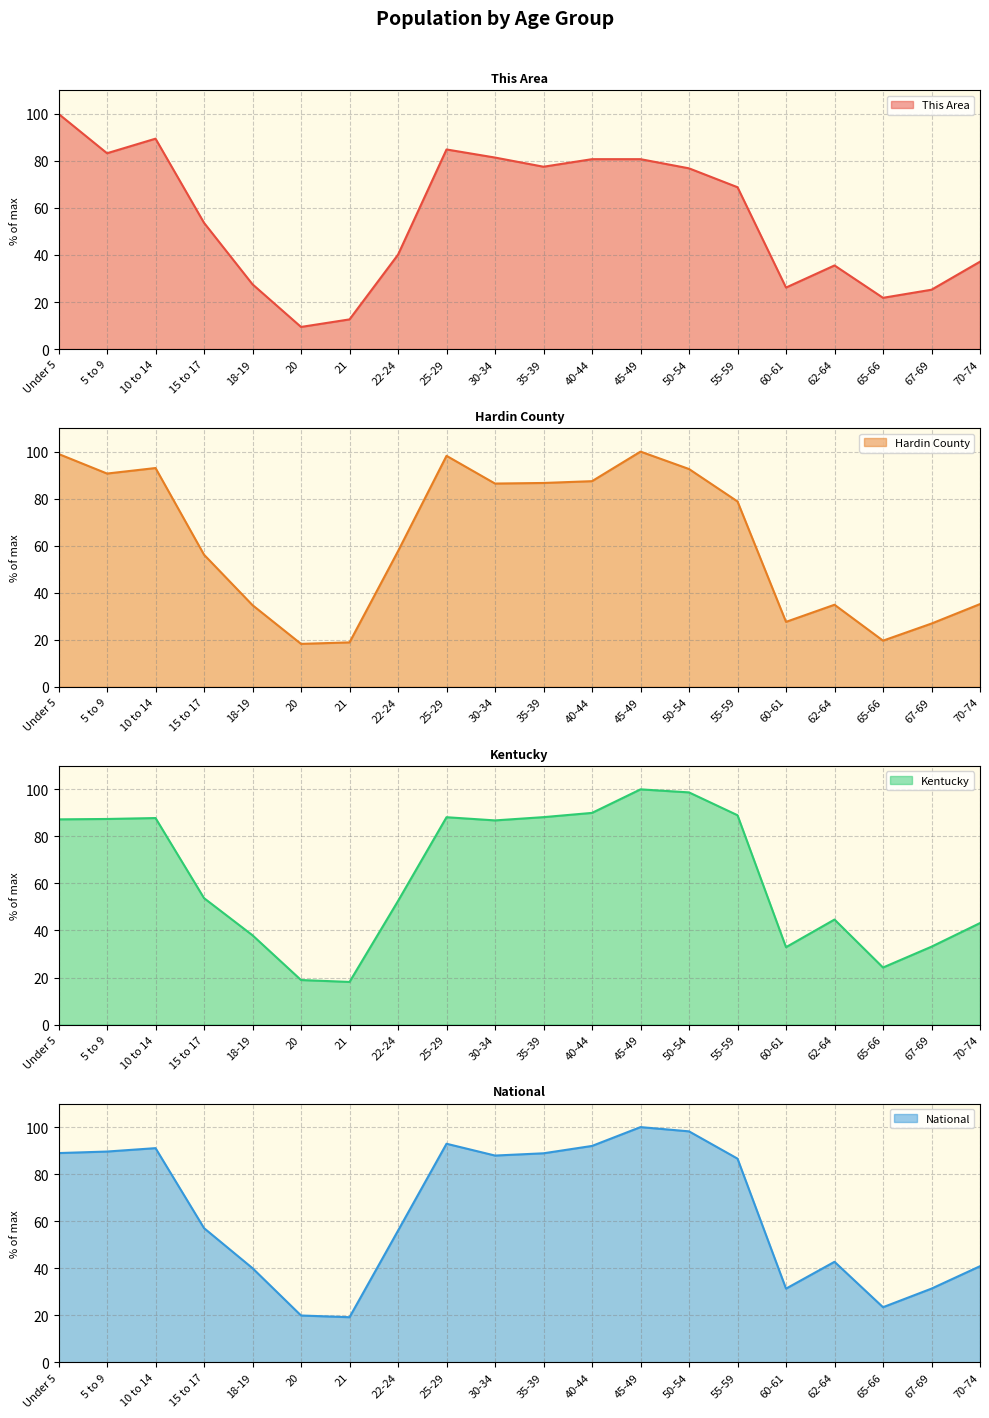

Reading left to right, list all the values displayed in this chart.

This Area: Under 5=100.0	5 to 9=83.3	10 to 14=89.4	15 to 17=53.7	18-19=27.5	20=9.4	21=12.6	22-24=40.1	25-29=84.9	30-34=81.4	35-39=77.5	40-44=80.7	45-49=80.7	50-54=76.8	55-59=68.8	60-61=26.1	62-64=35.6	65-66=21.8	67-69=25.2	70-74=37.2
Hardin County: Under 5=99.0	5 to 9=90.7	10 to 14=93.0	15 to 17=56.2	18-19=34.7	20=18.3	21=18.9	22-24=57.7	25-29=98.2	30-34=86.4	35-39=86.7	40-44=87.4	45-49=100.0	50-54=92.6	55-59=78.8	60-61=27.6	62-64=34.9	65-66=19.6	67-69=26.9	70-74=35.2
Kentucky: Under 5=87.2	5 to 9=87.4	10 to 14=87.8	15 to 17=53.8	18-19=38.0	20=18.9	21=18.1	22-24=52.5	25-29=88.2	30-34=86.8	35-39=88.2	40-44=90.0	45-49=100.0	50-54=98.7	55-59=89.0	60-61=32.9	62-64=44.6	65-66=24.3	67-69=33.1	70-74=43.1
National: Under 5=89.0	5 to 9=89.6	10 to 14=91.1	15 to 17=57.0	18-19=40.0	20=19.9	21=19.2	22-24=56.0	25-29=92.9	30-34=87.9	35-39=88.9	40-44=92.0	45-49=100.0	50-54=98.2	55-59=86.6	60-61=31.3	62-64=42.7	65-66=23.4	67-69=31.3	70-74=40.9